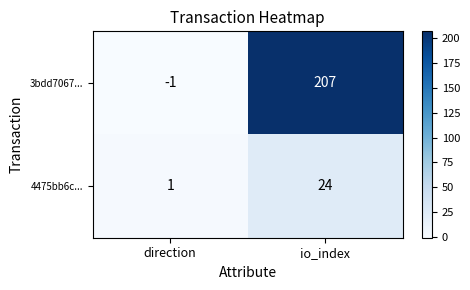

What is the sum of all 3bdd7067... values?

206